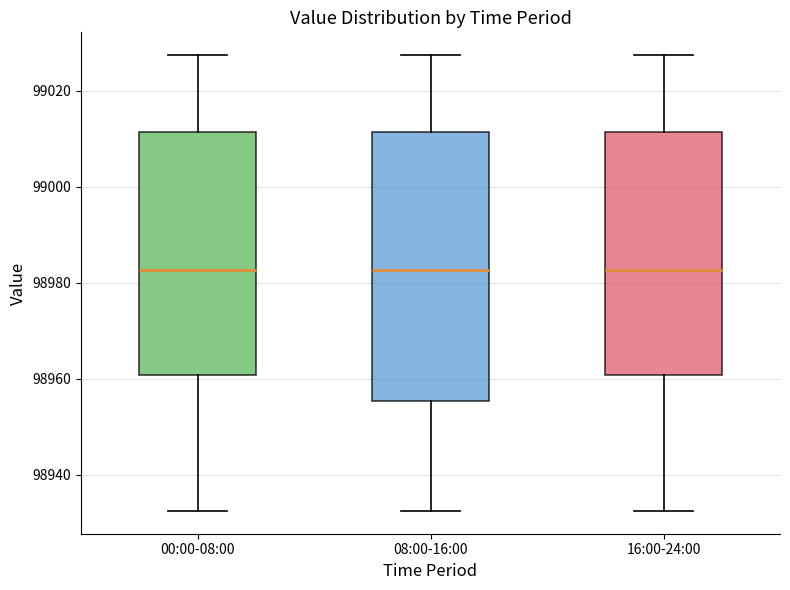

Reading left to right, transcribe this box plot: for each box, give where its median line is, the range the box spans, and where its two whiskers end, as read against the y-axis. The values are not printed on the chart, so give them approximately, as read against the axis.

00:00-08:00: median 98982, box 98960 to 99012, whiskers 98932 to 99028
08:00-16:00: median 98982, box 98956 to 99012, whiskers 98932 to 99028
16:00-24:00: median 98982, box 98960 to 99012, whiskers 98932 to 99028